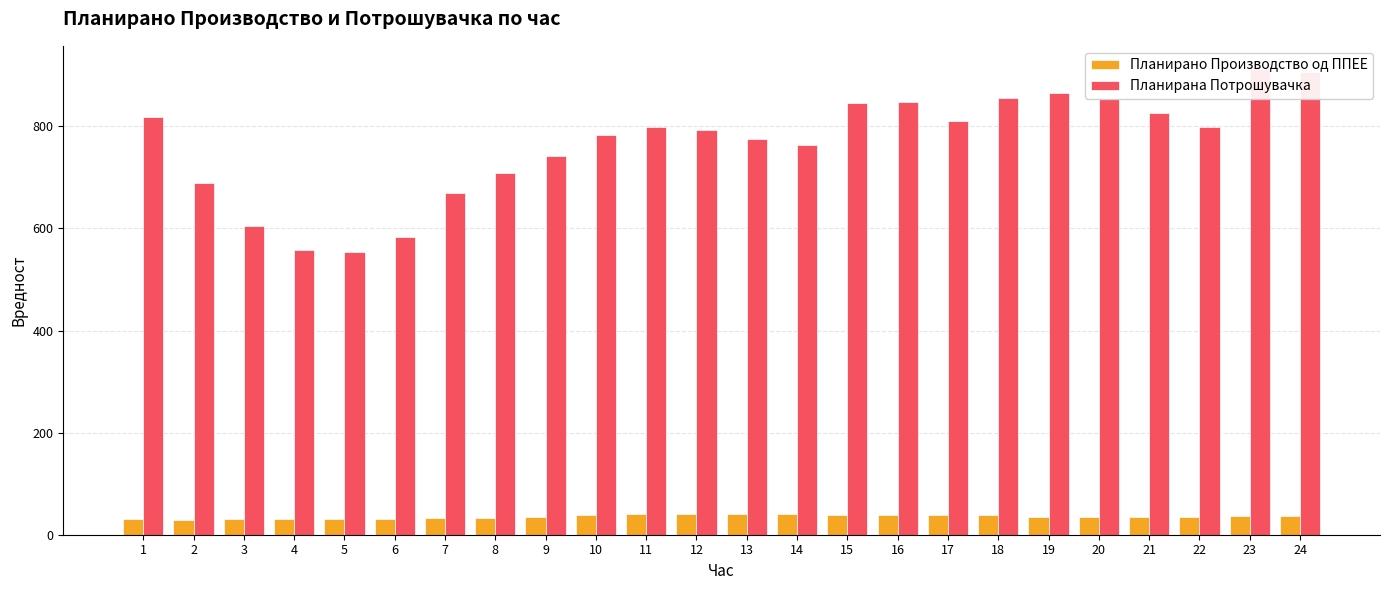

Reading right to left, extract all data points from this chart.

Планирано Производство од ППЕЕ: 24=37.2	23=36.4	22=35.6	21=34.2	20=33.9	19=35.0	18=38.2	17=38.9	16=37.7	15=38.5	14=41.0	13=41.3	12=41.1	11=40.5	10=38.2	9=35.7	8=33.2	7=31.8	6=31.2	5=30.7	4=30.9	3=29.9	2=29.6	1=31.0
Планирана Потрошувачка: 24=907.0	23=912.2	22=797.9	21=825.8	20=853.5	19=865.0	18=854.7	17=810.2	16=847.4	15=846.8	14=762.8	13=776.2	12=793.1	11=798.9	10=784.1	9=742.6	8=709.4	7=669.5	6=584.0	5=553.5	4=557.3	3=605.3	2=688.4	1=818.3